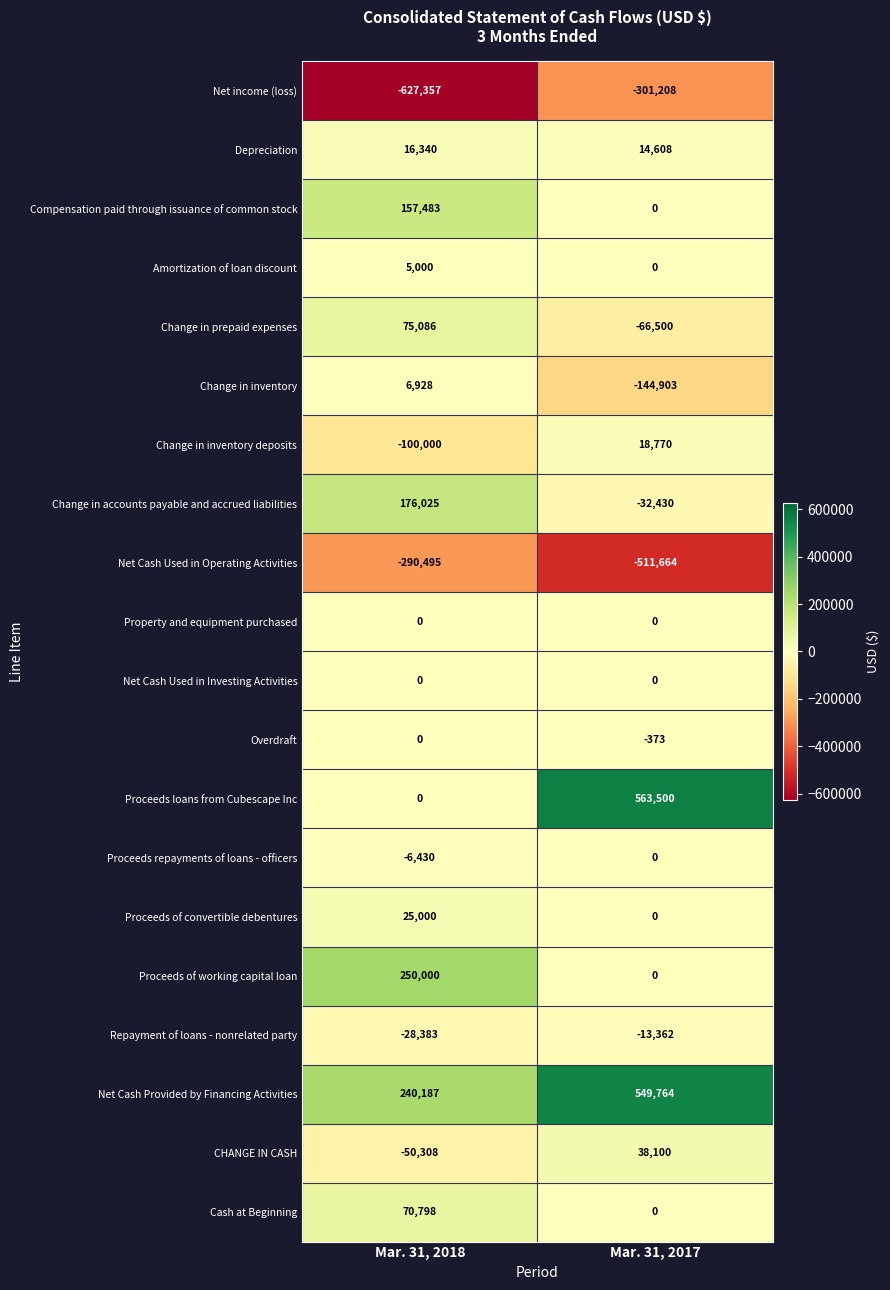

Is it true that CHANGE IN CASH equals 13390 at Mar. 31, 2017?

False